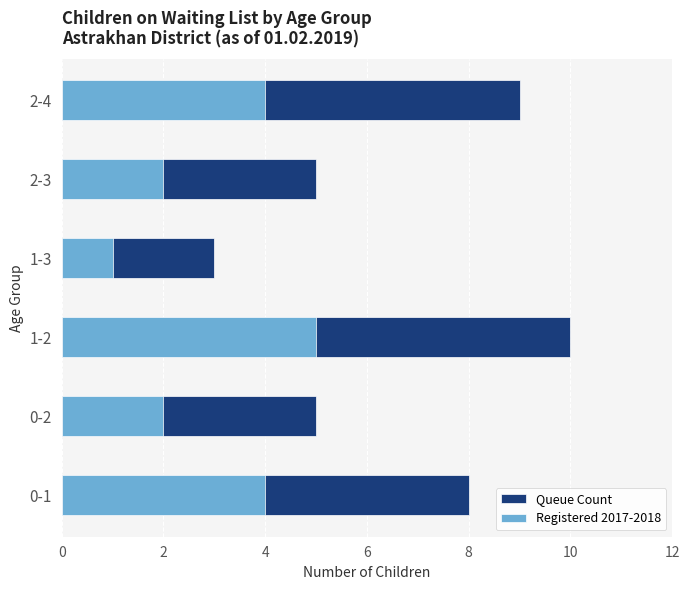

List the series in order of their overall mean, lowest first.

Registered 2017-2018, Queue Count